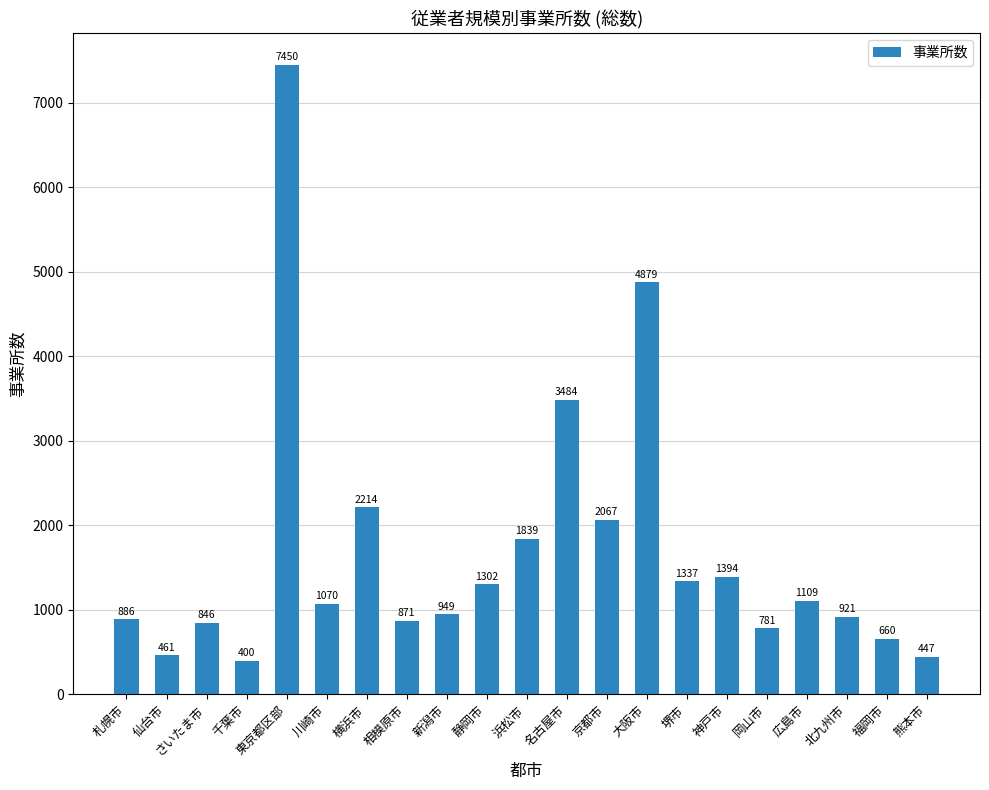

What is the change in value from 名古屋市 to 神戸市?

-2090